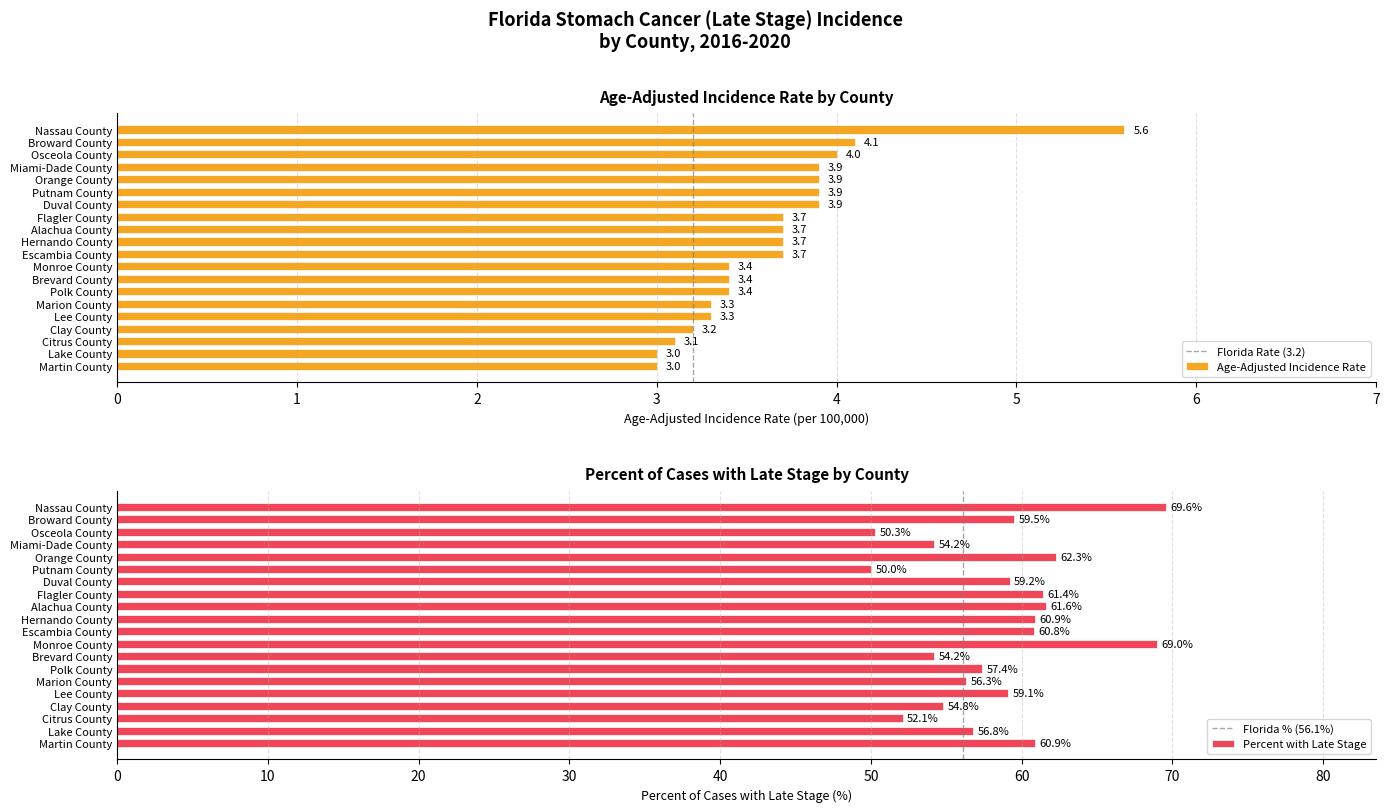

Where is Age-Adjusted Incidence Rate nearest to the value 4?

Osceola County